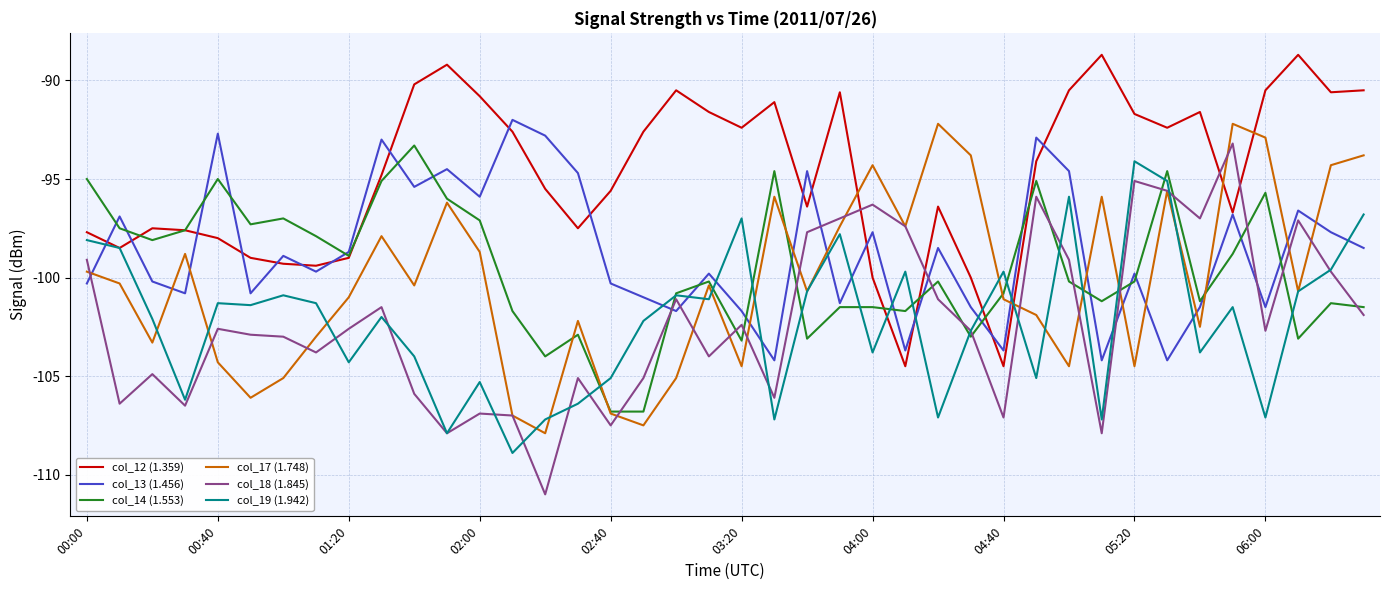

Which series has the largest total across all categories?

col_12 (1.359)